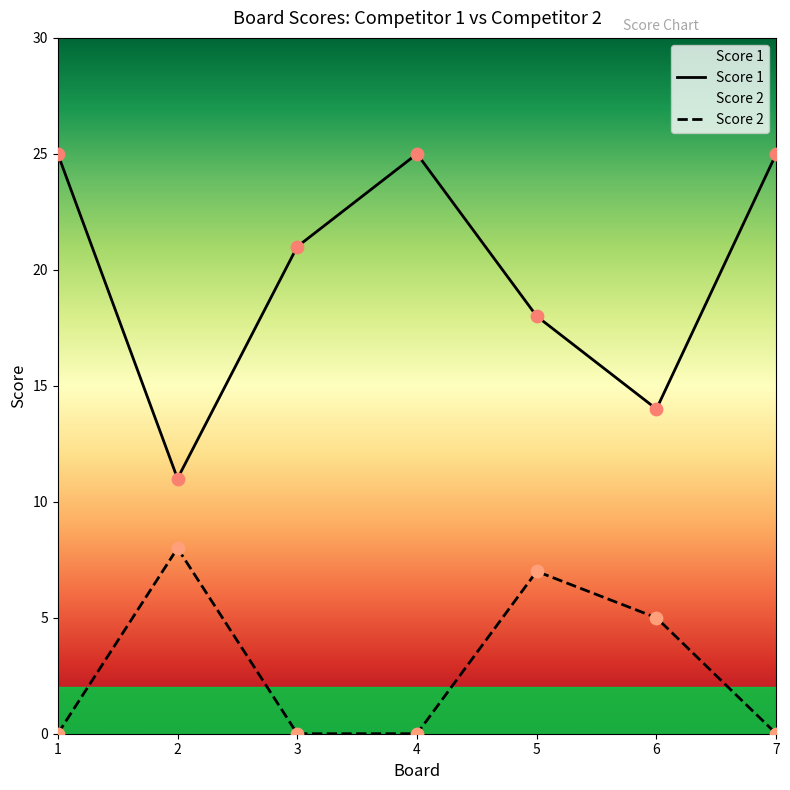

Which series has the widest spread of Y values?

Score 1